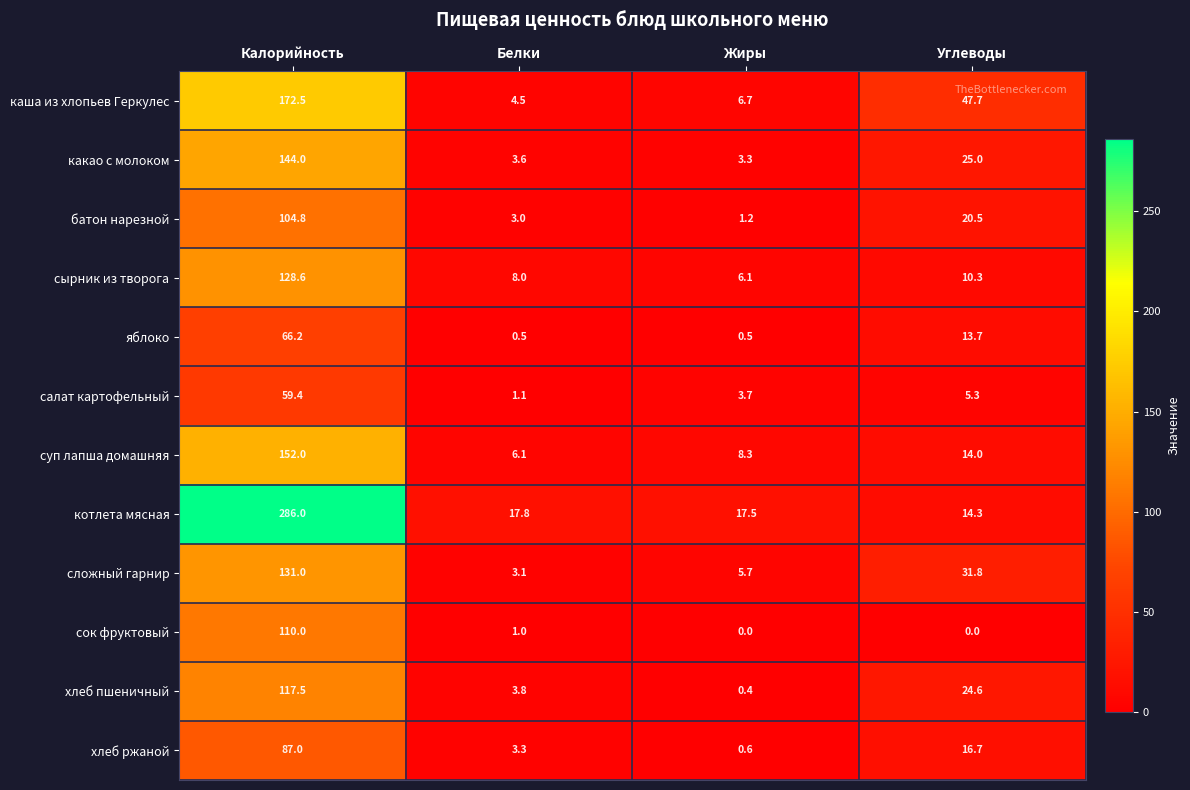

Rank the series at Углеводы from highest to lowest value.

каша из хлопьев Геркулес, сложный гарнир, какао с молоком, хлеб пшеничный, батон нарезной, хлеб ржаной, котлета мясная, суп лапша домашняя, яблоко, сырник из творога, салат картофельный, сок фруктовый